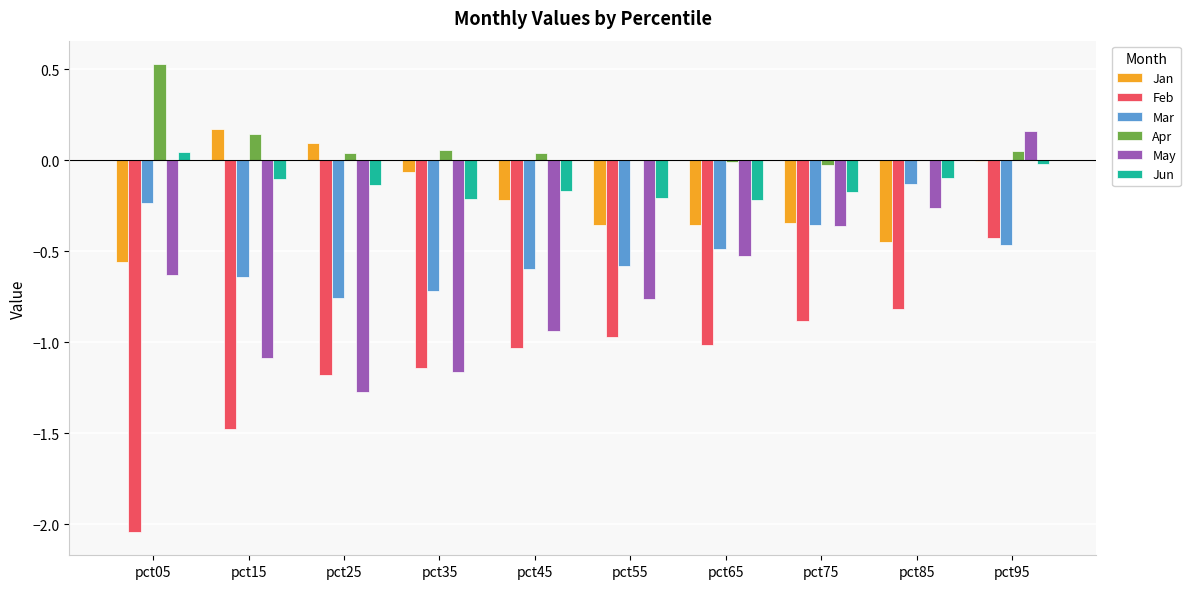

Which category has the highest value in the Jan series?

pct15